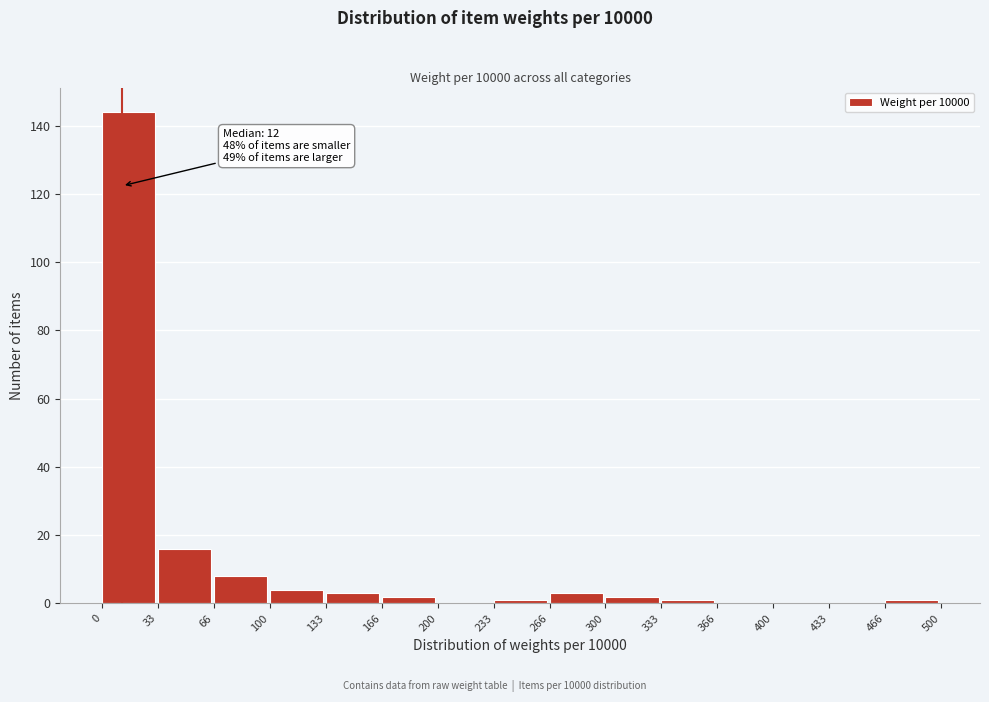

Which range on the x-axis has the tallest bar?

0 to 33